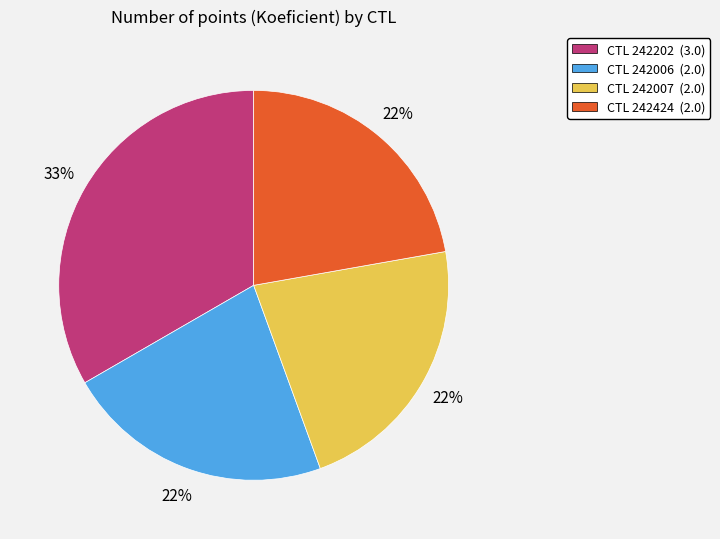

To the nearest percent, what is the average slice percentage?

25%